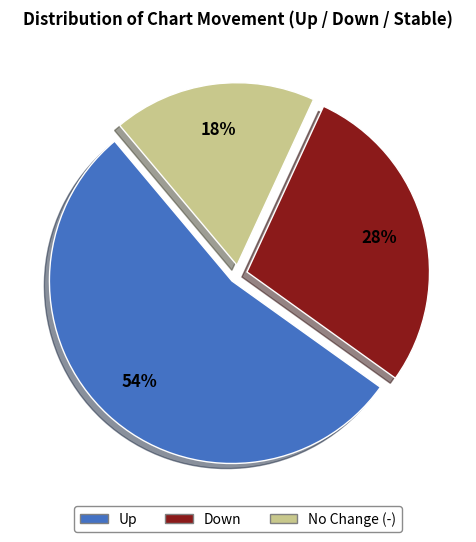

Which category accounts for the majority?

Up